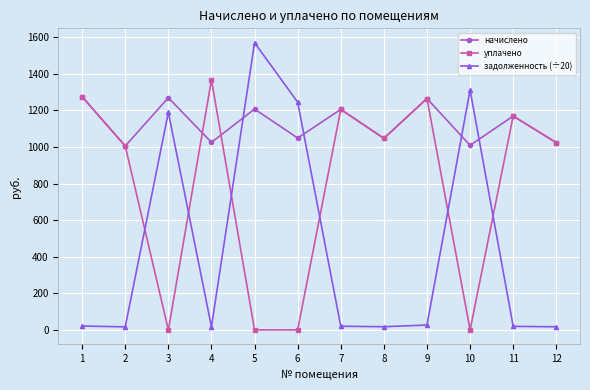

How many lines are shown in the chart?

3